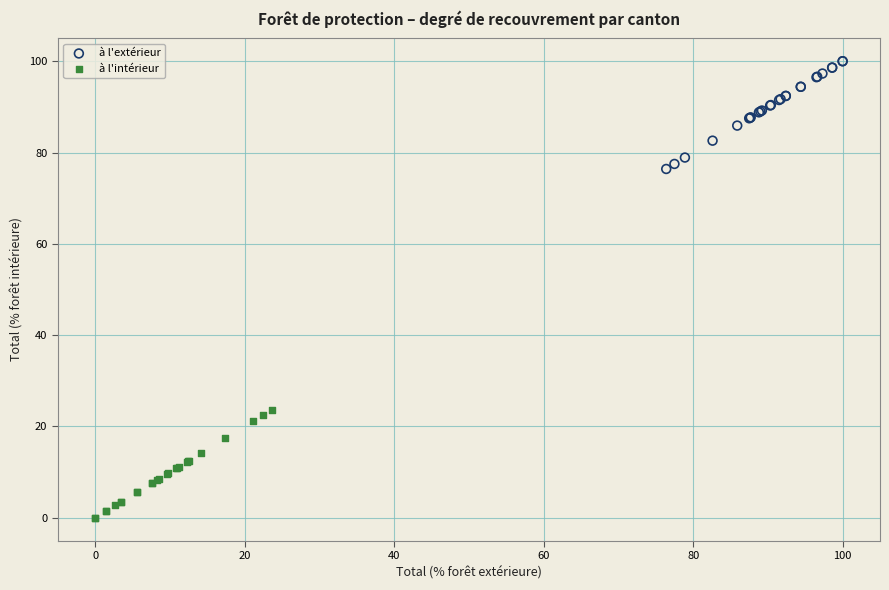

Which series reaches the maximum Y coordinate?

à l'extérieur